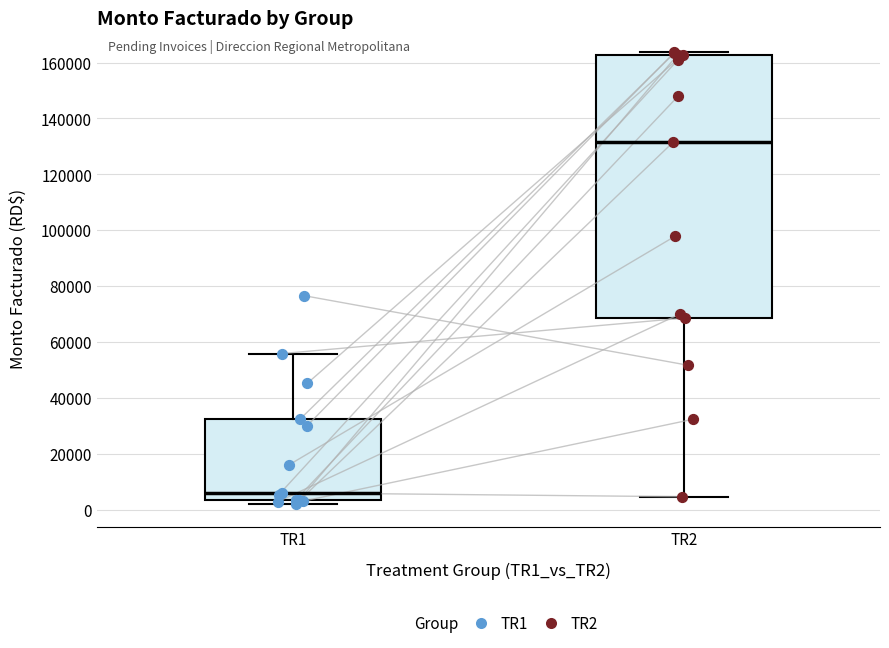

Which box's median line is the lowest?

TR1